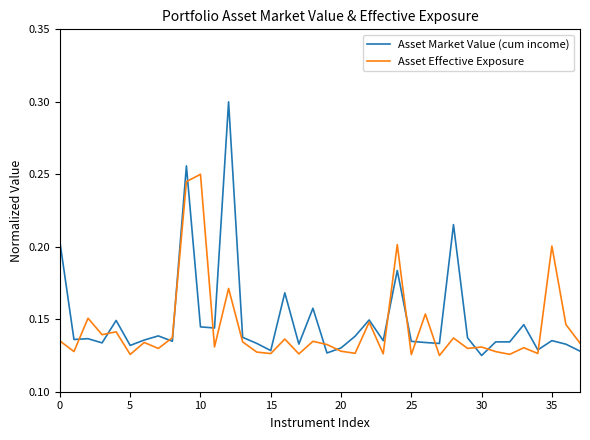

Rank the series by their maximum value, from lowest to highest.

Asset Effective Exposure, Asset Market Value (cum income)